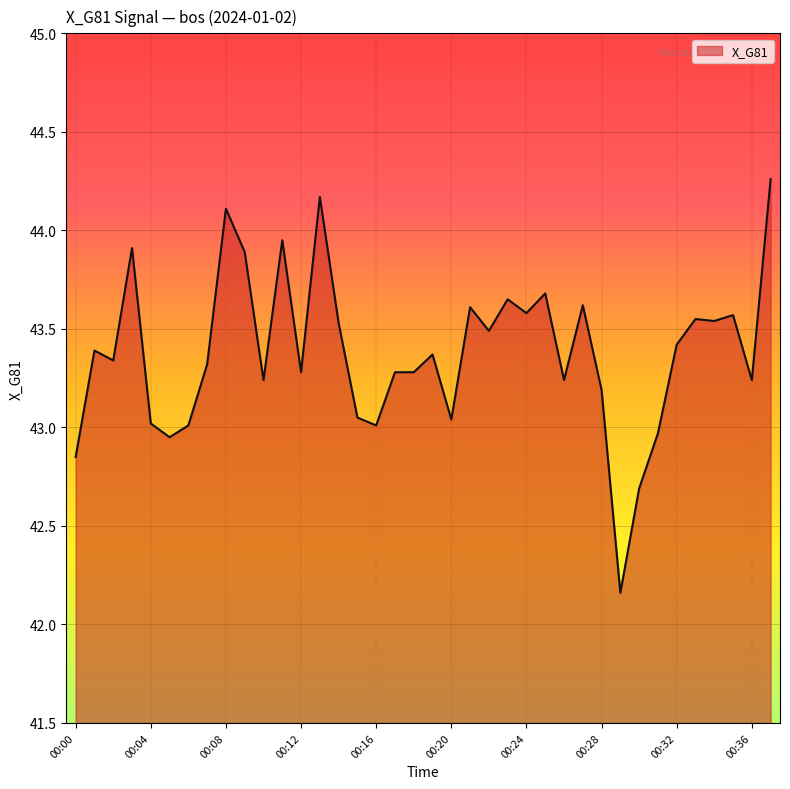

Does the chart have visible grid lines?

Yes